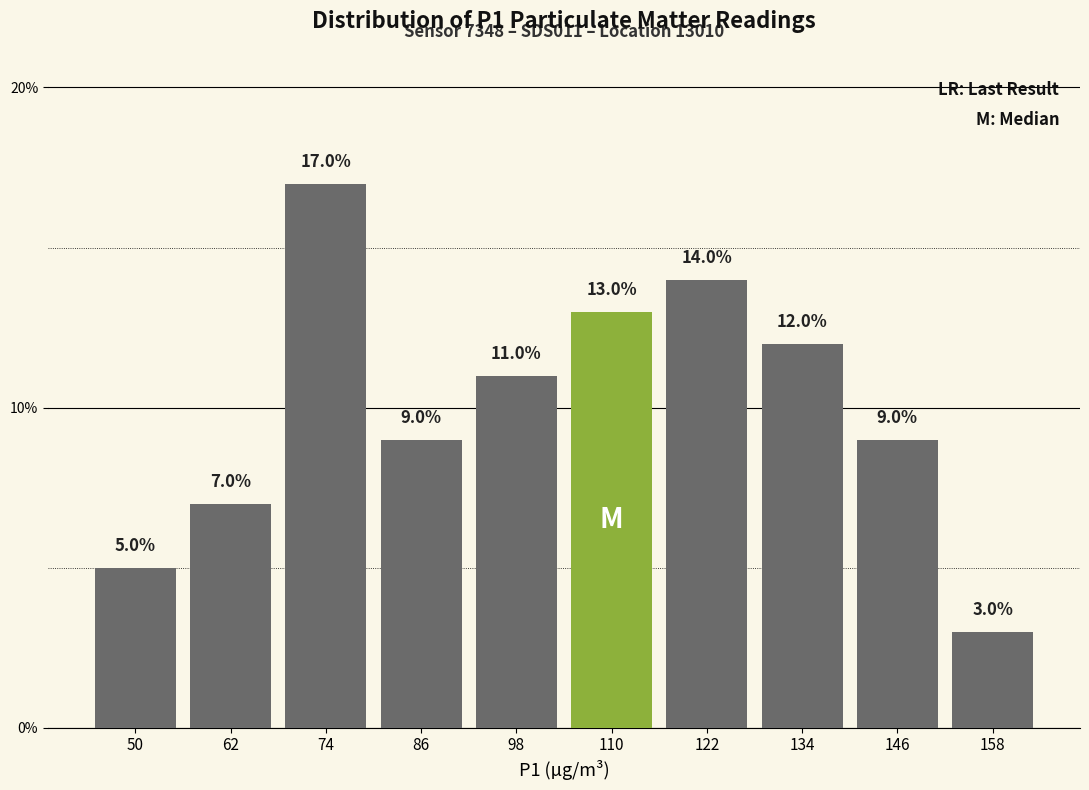

How tall is the bar that spans 104 to 116 on the x-axis? The bar edges are not printed on the chart, so give them approximately, as read against the axis.

13.0